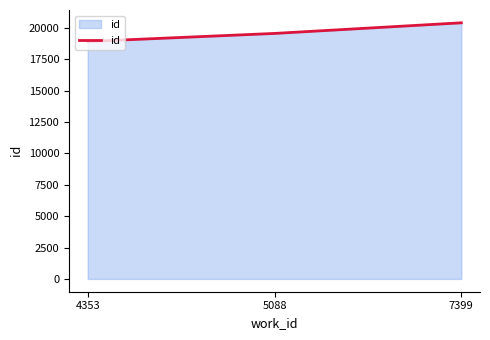

What is the greatest value displayed?

20396